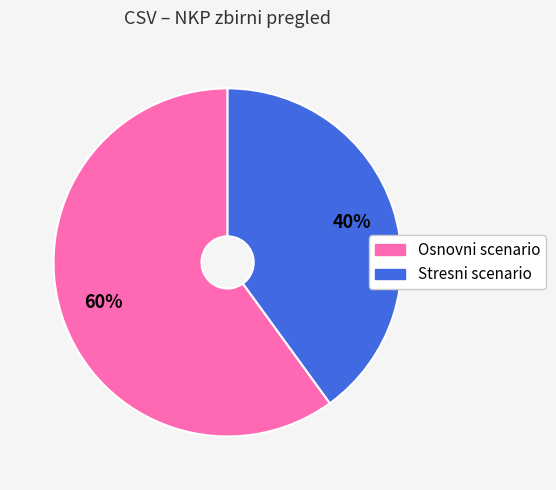

To the nearest percent, what portion does Osnovni scenario represent?

60%